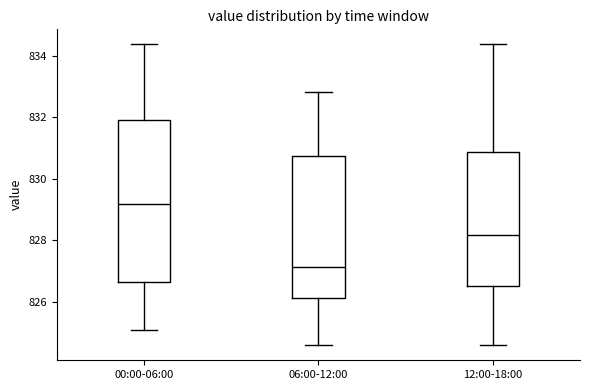

Reading left to right, read every box against the y-axis: the position of its median line, the range the box covers, and the ends of its whiskers. The values are not printed on the chart, so give them approximately, as read against the axis.

00:00-06:00: median 829.2, box 826.6 to 832.0, whiskers 825.0 to 834.4
06:00-12:00: median 827.2, box 826.2 to 830.8, whiskers 824.6 to 832.8
12:00-18:00: median 828.2, box 826.4 to 830.8, whiskers 824.6 to 834.4